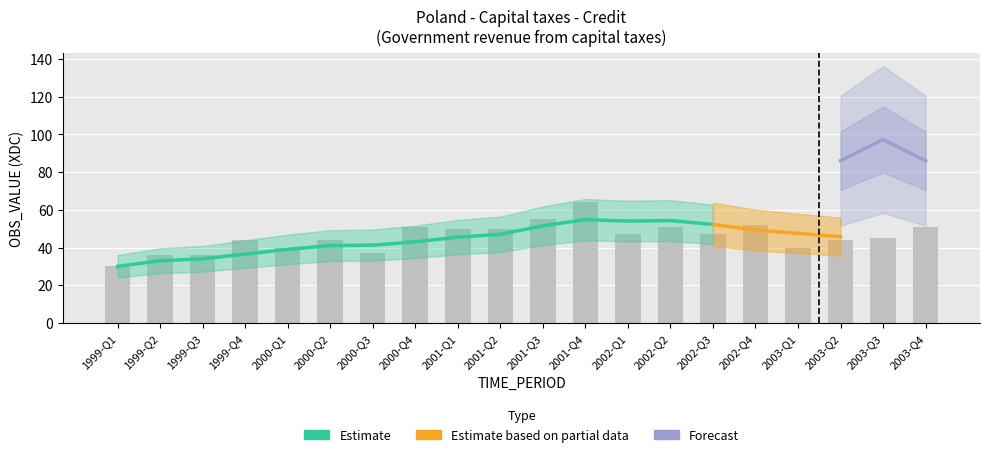

What position from the right is 2001-Q3?

10